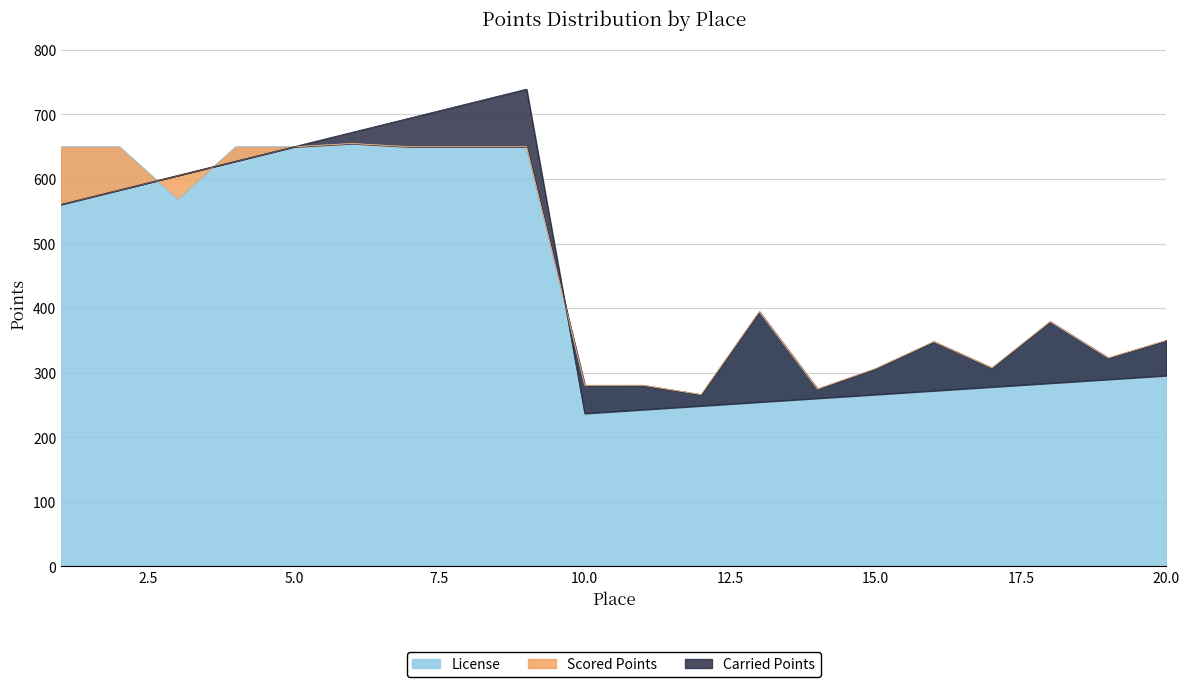

At which category is the sum across all series the highest?

9